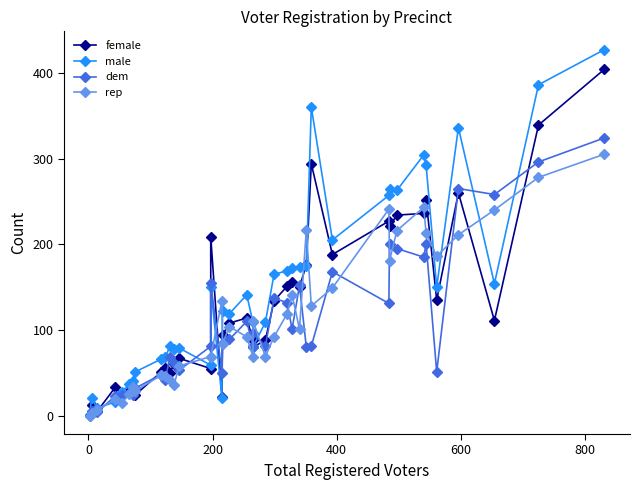

True or false: rep has a value of 19 at 10.

False